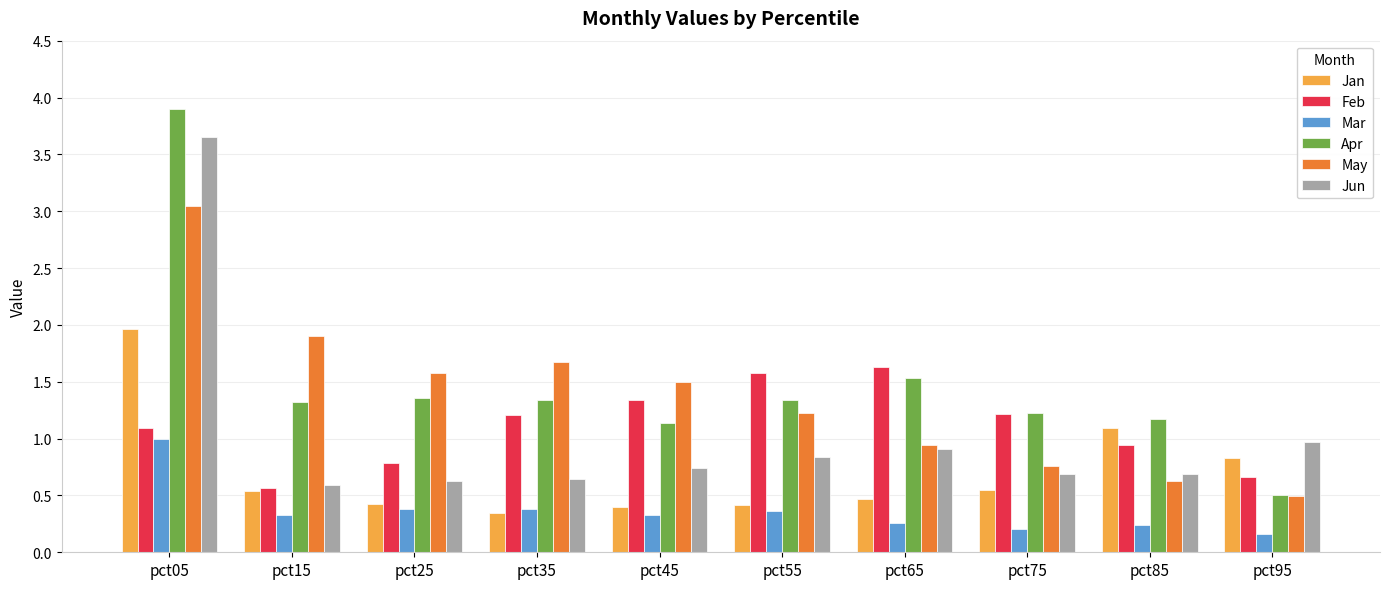

At which category is the sum across all series the highest?

pct05